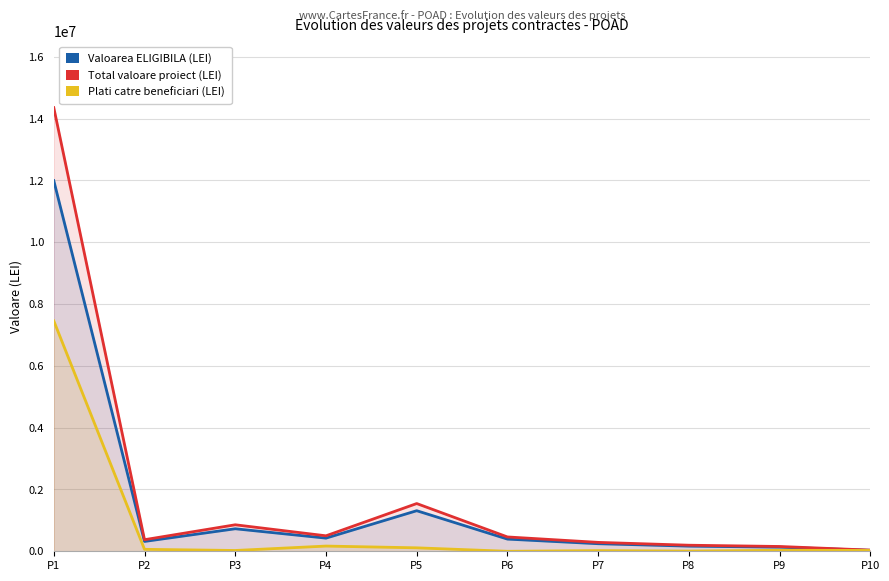

What value does the Total valoare proiect (LEI) series have at P9?

155152.2